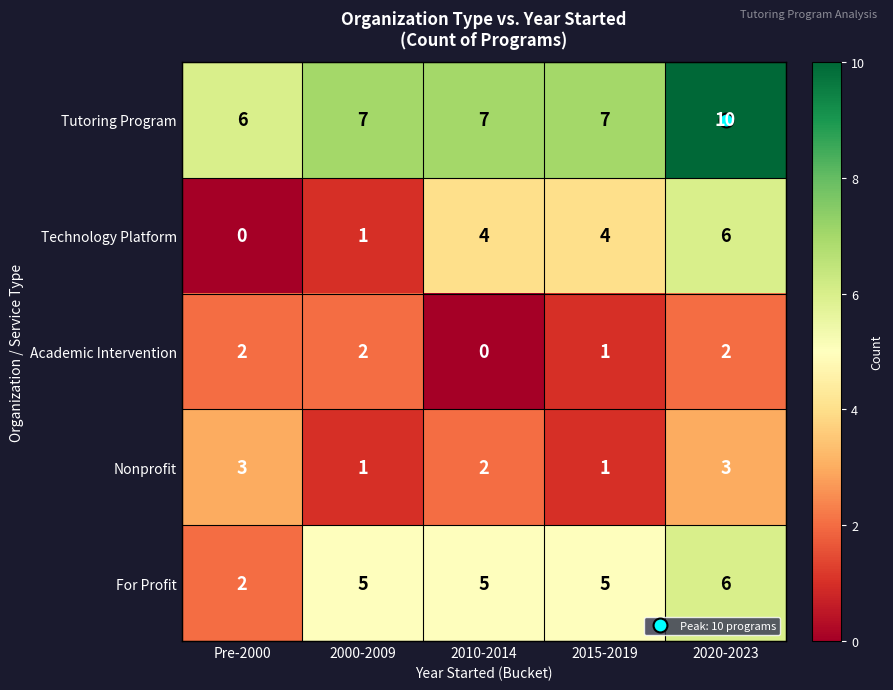

What is the sum of the Tutoring Program values at 2015-2019 and 2020-2023?

17